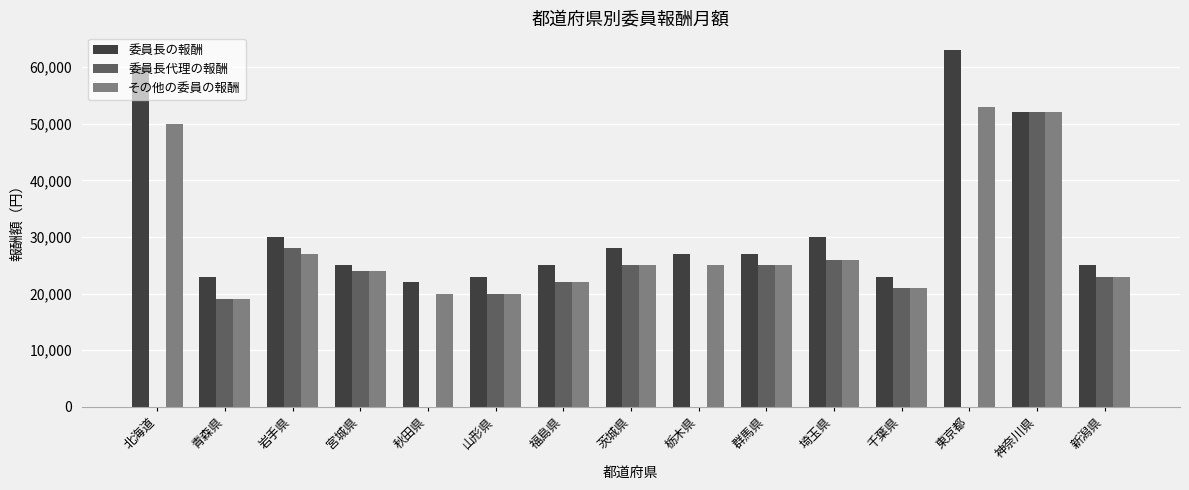

What is the sum of the 委員長の報酬 values at 岩手県 and 山形県?

53000